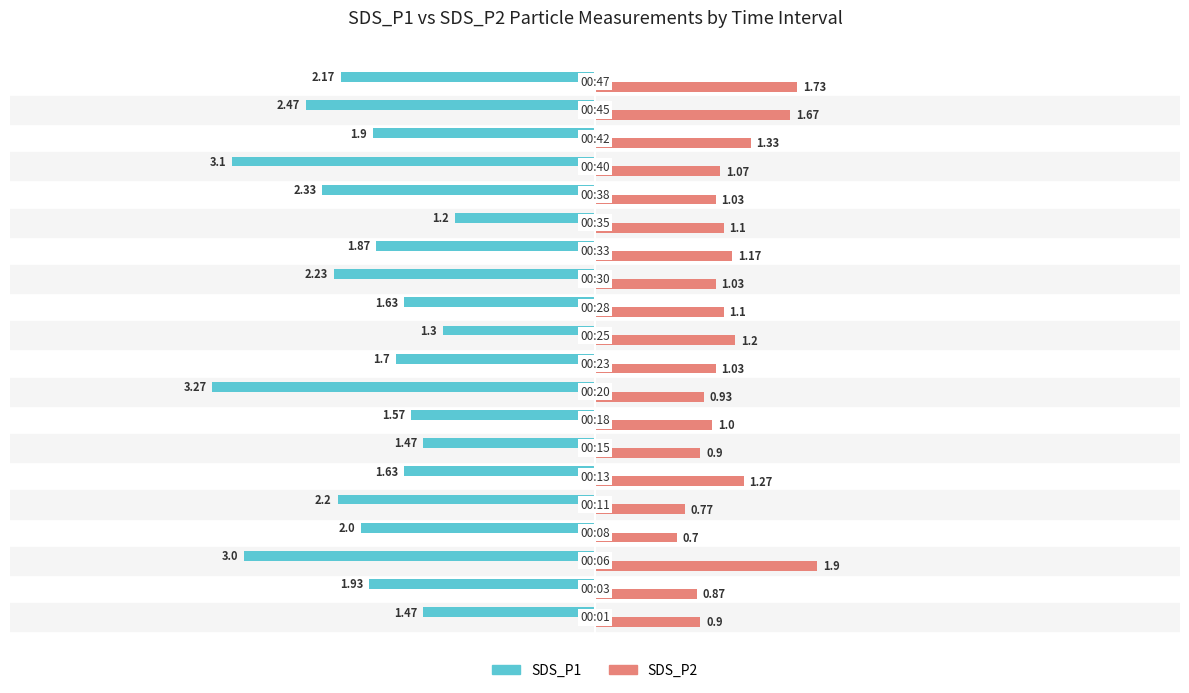

Which series has the largest range (max minus min)?

SDS_P1